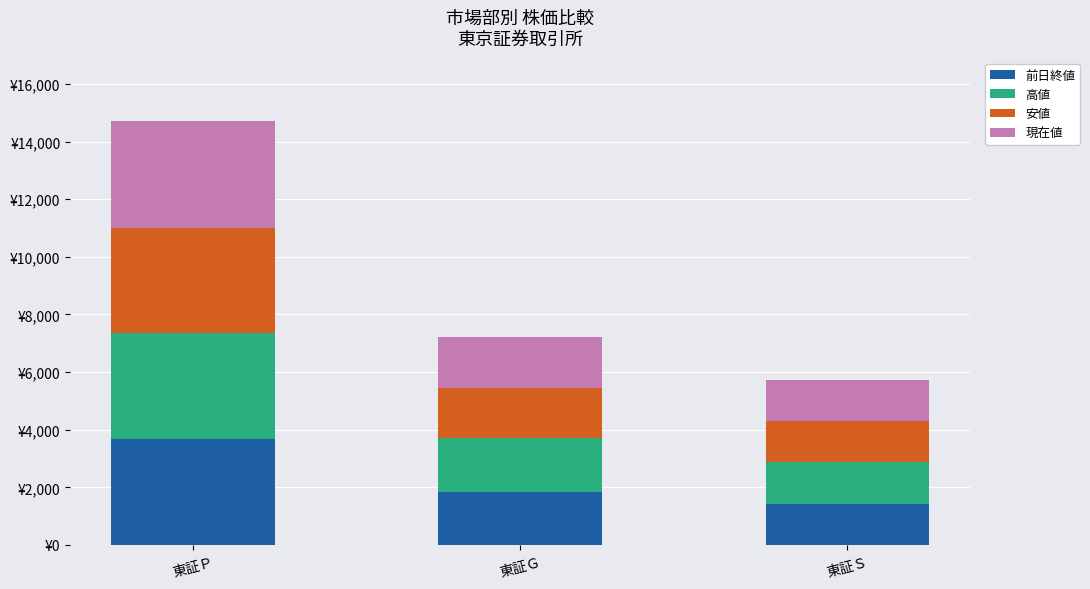

Read the 前日終値 value at 東証Ｐ, to the nearest 100.

3700